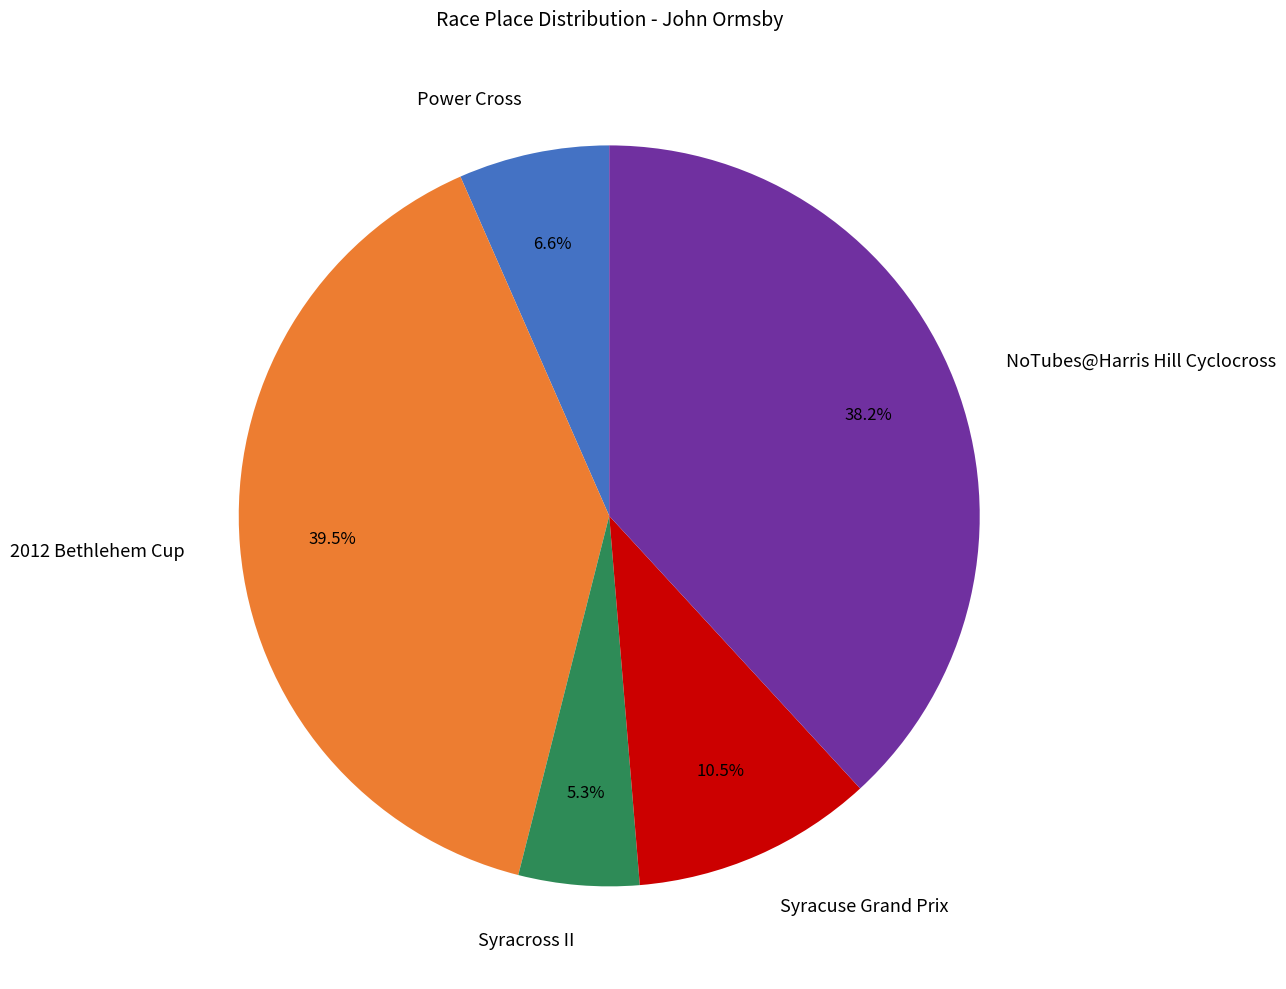

Combined, do Syracross II and Power Cross account for over 50%?

No